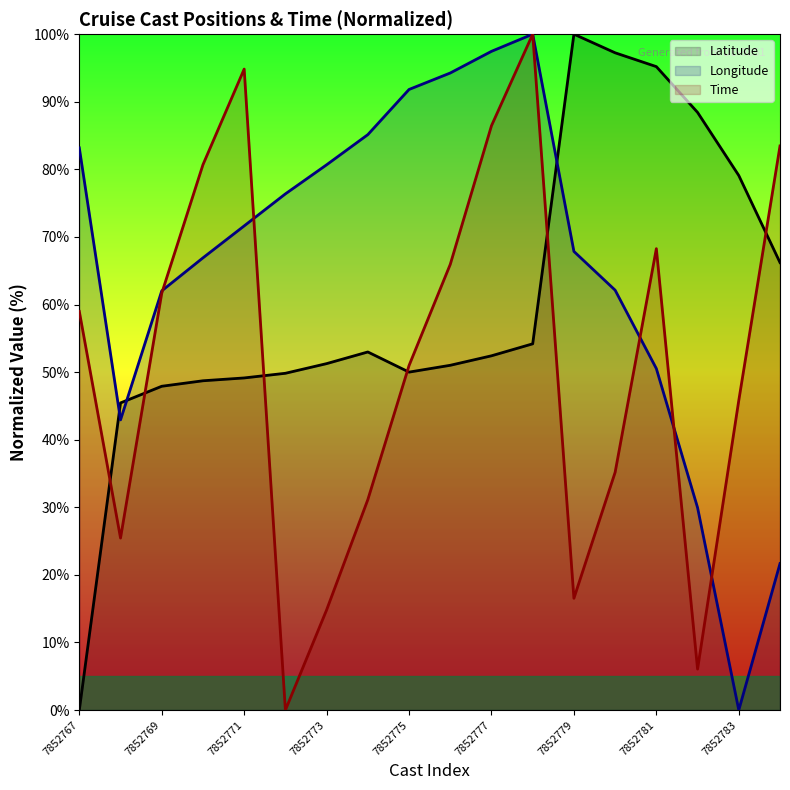

True or false: Latitude has more than 2 points higher than both neighbors.

False